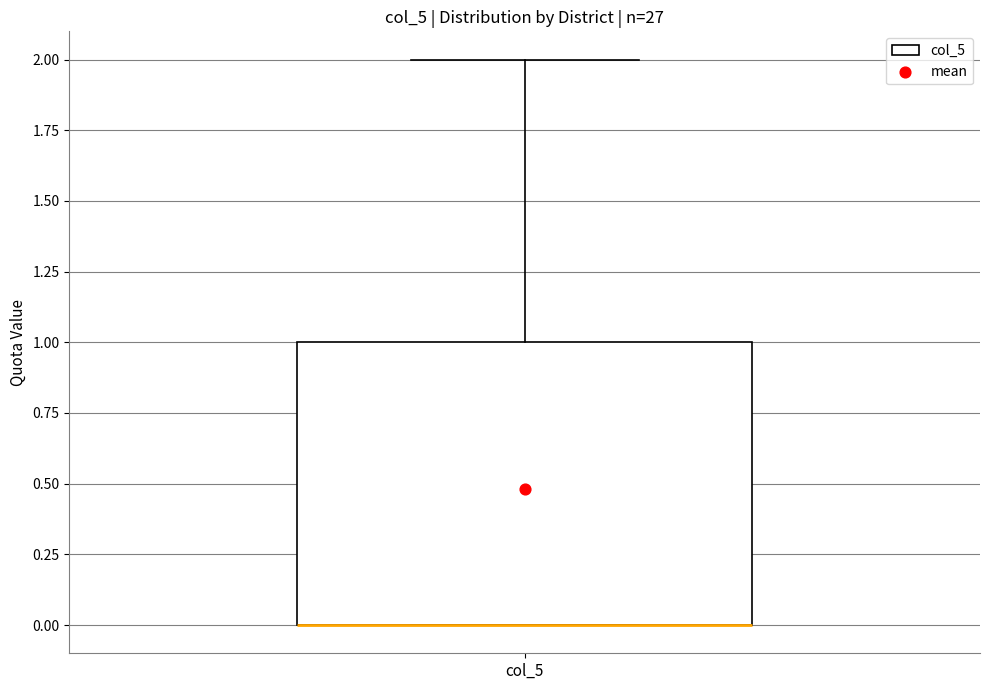

Where is the upper edge of the box for col_5 on the y-axis? The values are not printed on the chart, so give them approximately, as read against the axis.

1